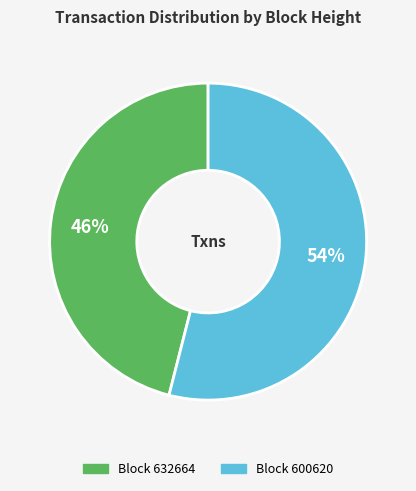

Count the number of slices in the pie.

2